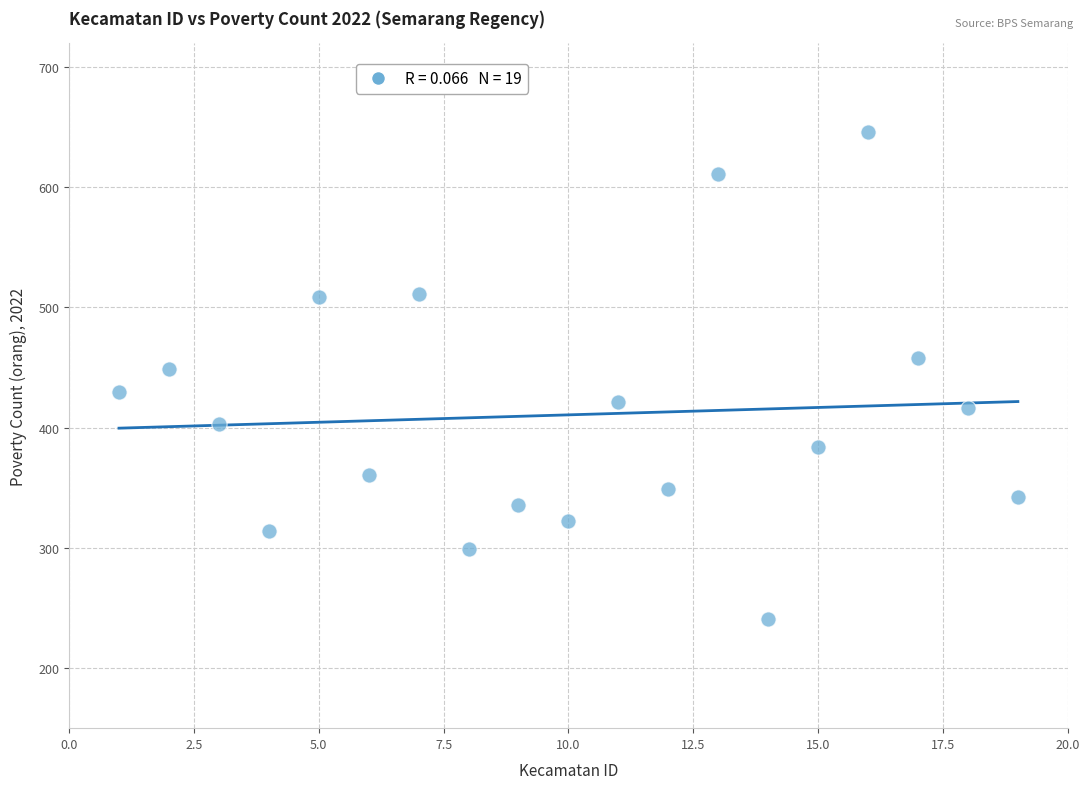

What Y value in the scatter plot is closest to 443?

449